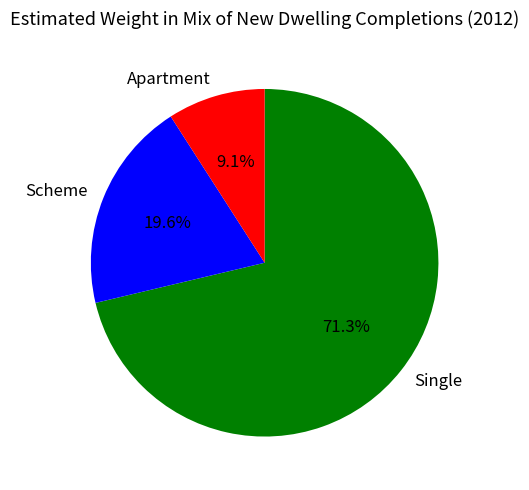

Do Single and Scheme together represent more than half of the pie?

Yes